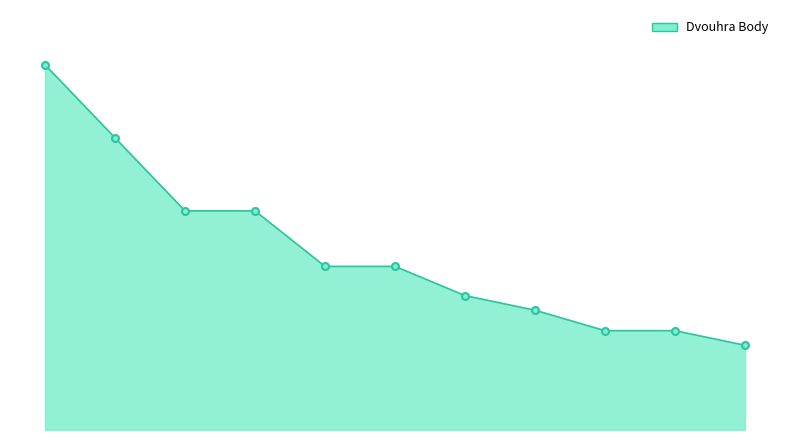

Does the chart have visible grid lines?

No